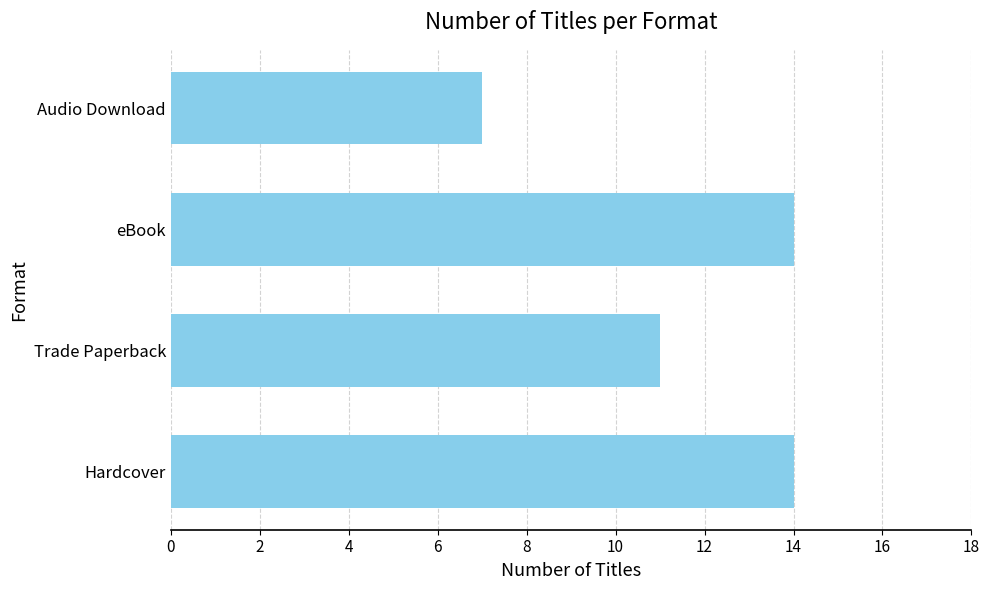

True or false: the data shows 5 at Trade Paperback.

False